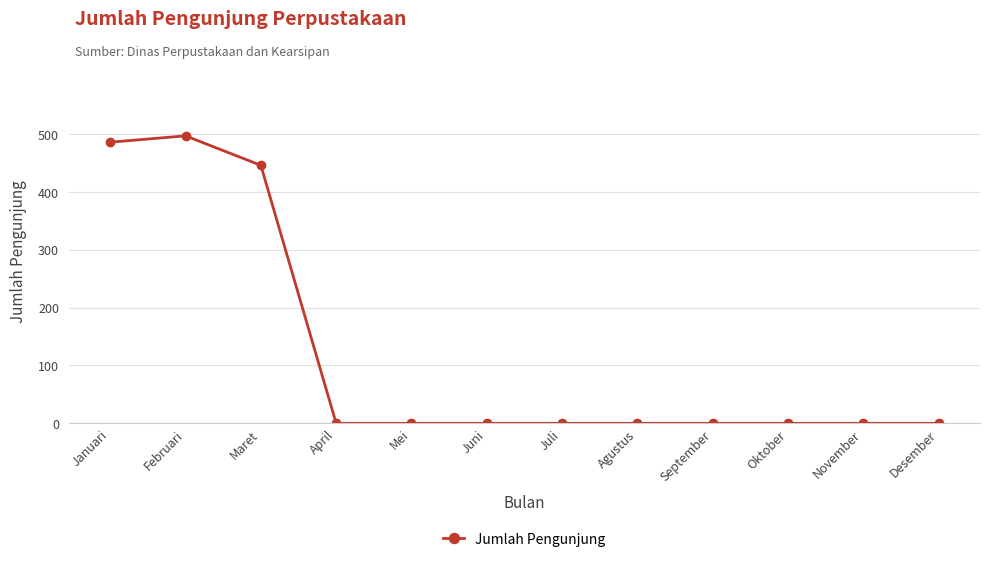

What is the difference between the maximum and second lowest values?

497